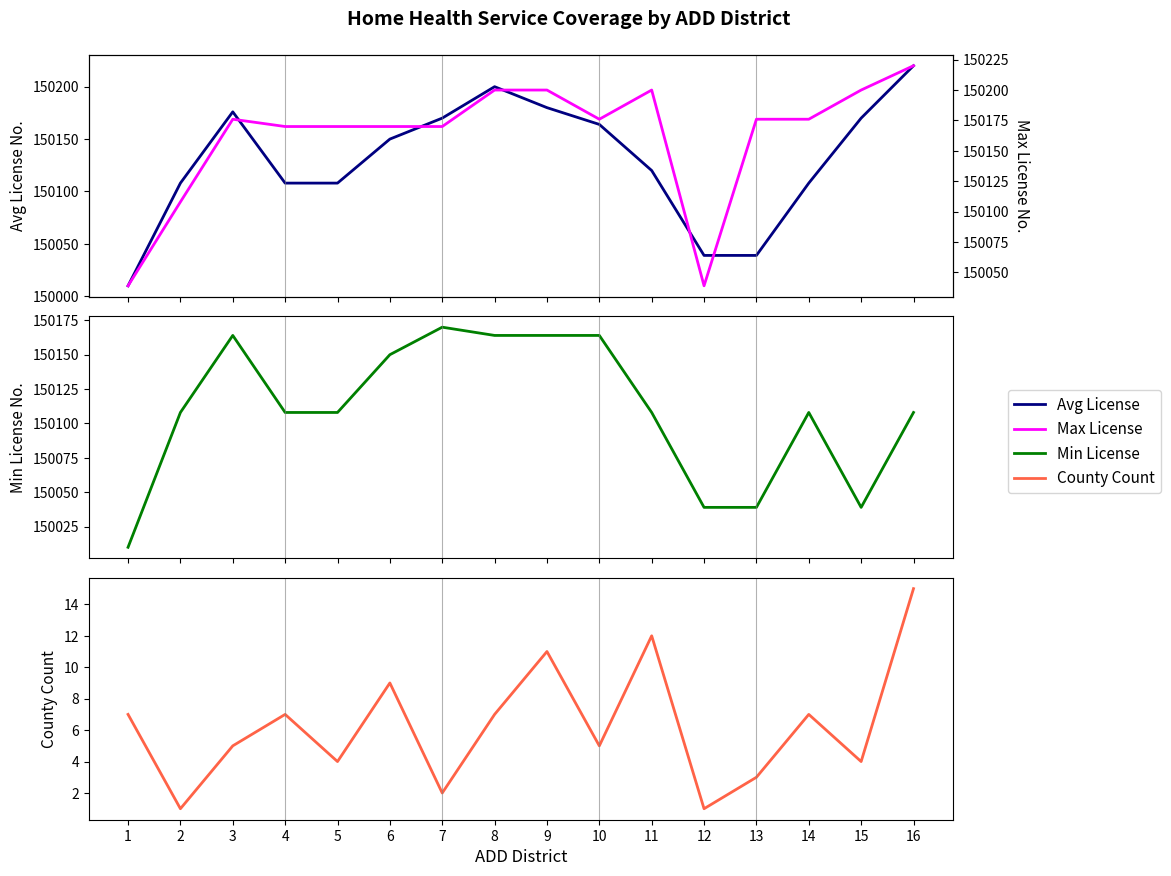

How many lines are shown in the chart?

4